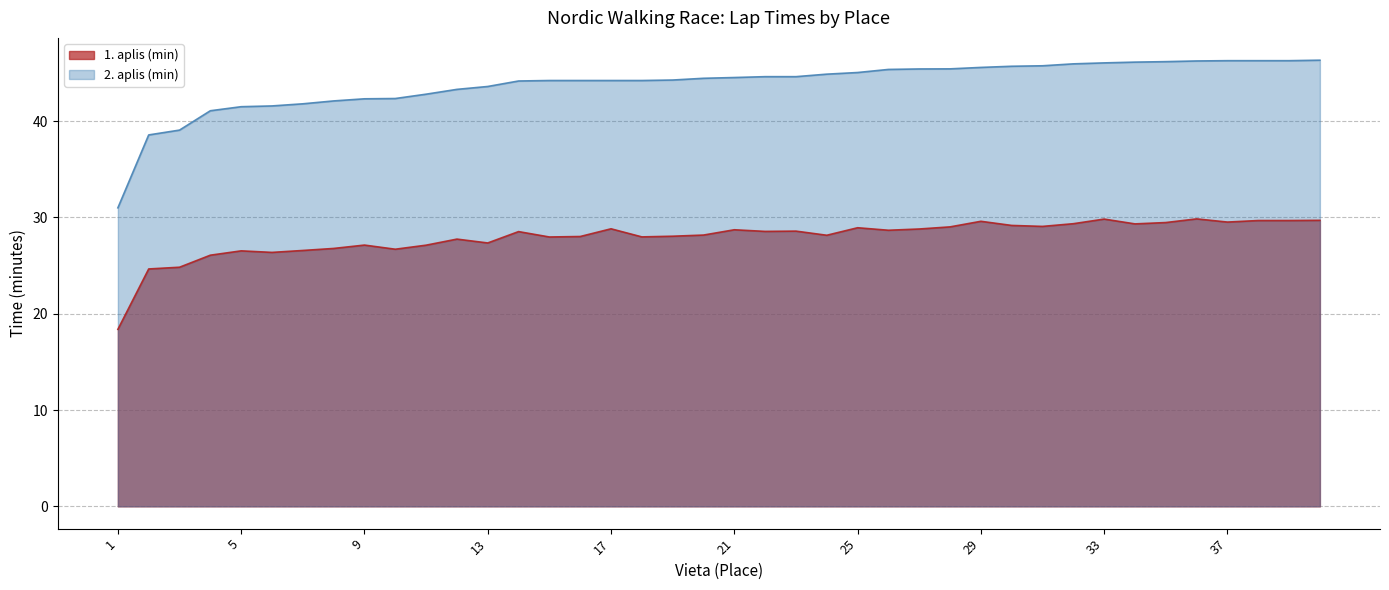

The 2. aplis (min) series shows 46.3 at 38. True or false?

True